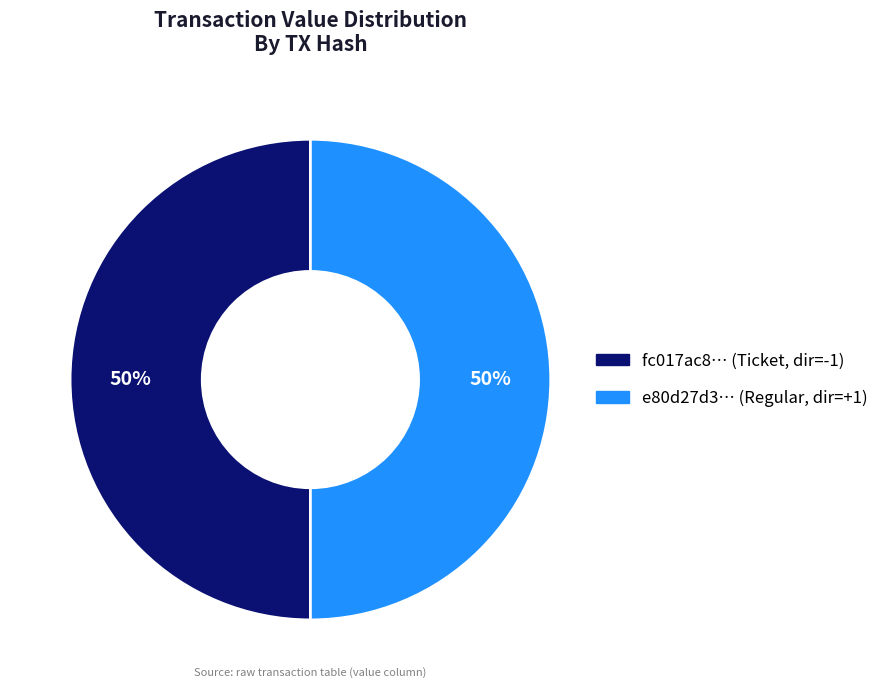

To the nearest percent, what is the average slice percentage?

50%